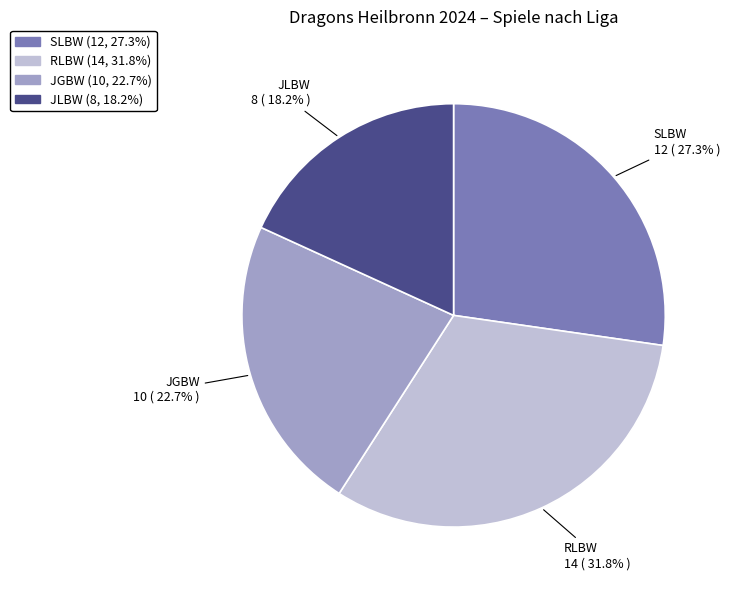

To the nearest percent, what is the average slice percentage?

25%